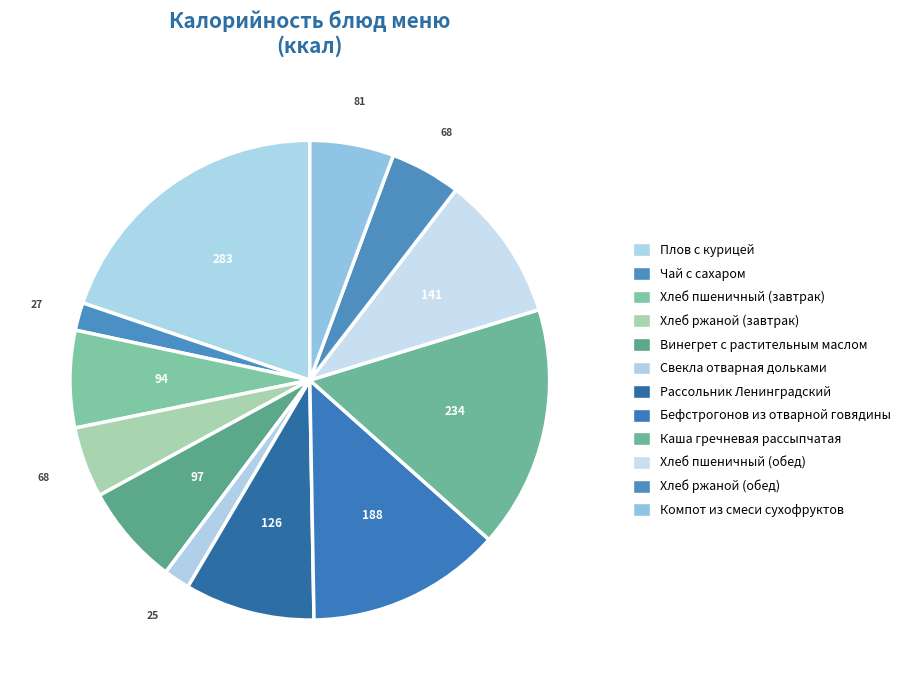

What percentage is the Бефстрогонов из отварной говядины slice, to the nearest percent?

13%